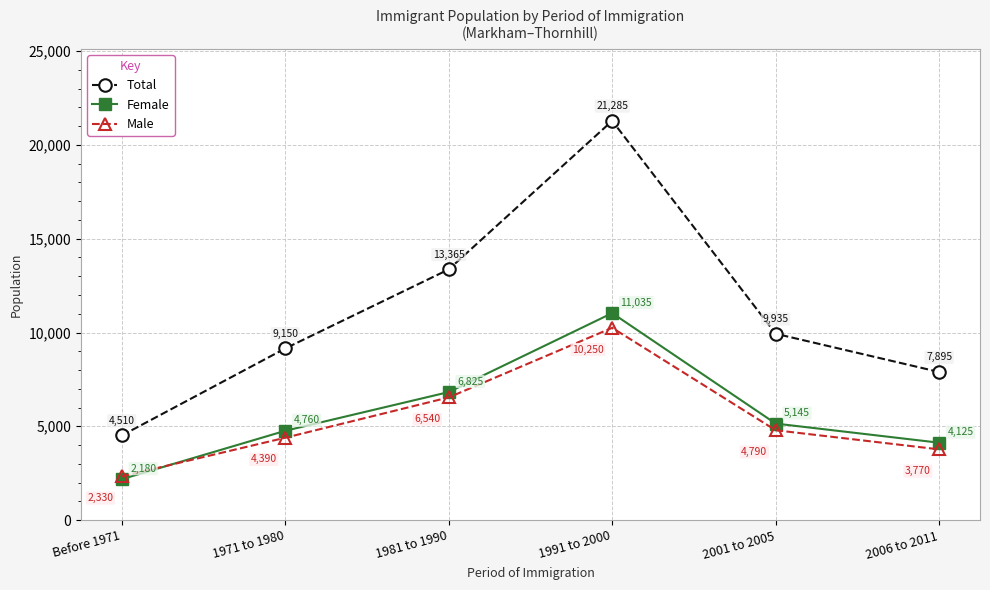

Between Before 1971 and 1991 to 2000, which series saw the biggest shift?

Total